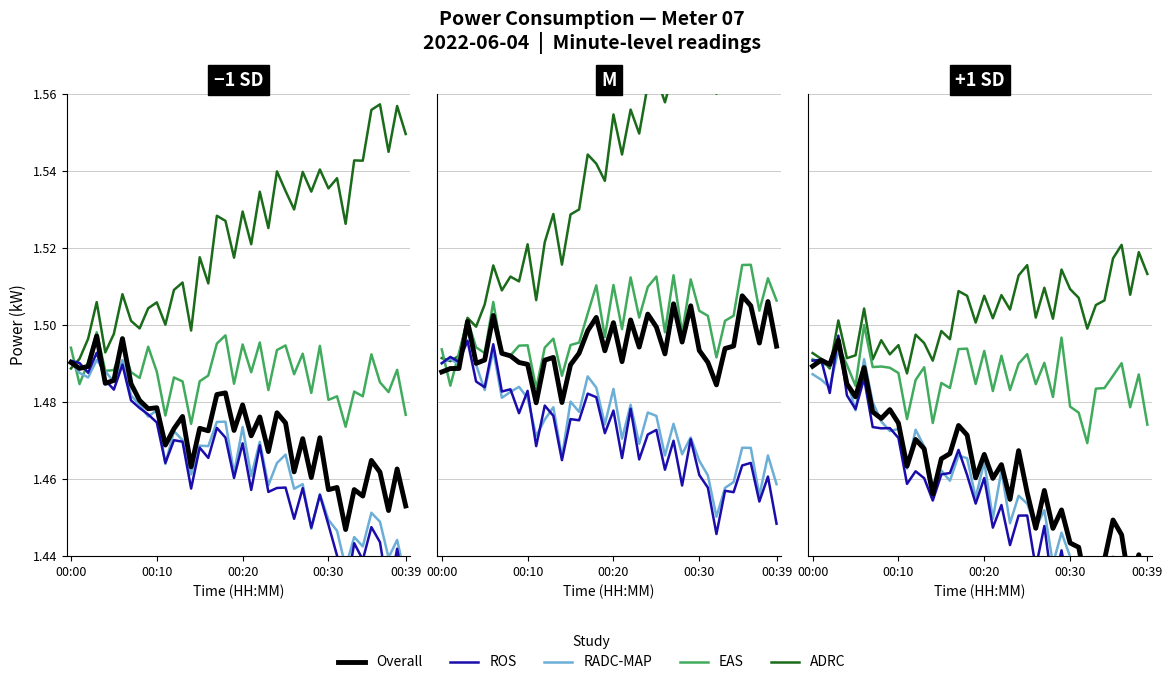

Reading left to right, extract all data points from this chart.

Overall: 1.5	1.5	1.5	1.5	1.5	1.5	1.5	1.5	1.5	1.5	1.5	1.5	1.5	1.5	1.5	1.5	1.5	1.5	1.5	1.5	1.5	1.5	1.5	1.5	1.5	1.5	1.4	1.5	1.4	1.5	1.4	1.4	1.4	1.4	1.4	1.4	1.4	1.4	1.4	1.4
ROS: 1.5	1.5	1.5	1.5	1.5	1.5	1.5	1.5	1.5	1.5	1.5	1.5	1.5	1.5	1.5	1.5	1.5	1.5	1.5	1.5	1.5	1.4	1.5	1.4	1.5	1.5	1.4	1.4	1.4	1.4	1.4	1.4	1.4	1.4	1.4	1.4	1.4	1.4	1.4	1.4
RADC-MAP: 1.5	1.5	1.5	1.5	1.5	1.5	1.5	1.5	1.5	1.5	1.5	1.5	1.5	1.5	1.5	1.5	1.5	1.5	1.5	1.5	1.5	1.4	1.5	1.4	1.5	1.5	1.4	1.5	1.4	1.4	1.4	1.4	1.4	1.4	1.4	1.4	1.4	1.4	1.4	1.4
EAS: 1.5	1.5	1.5	1.5	1.5	1.5	1.5	1.5	1.5	1.5	1.5	1.5	1.5	1.5	1.5	1.5	1.5	1.5	1.5	1.5	1.5	1.5	1.5	1.5	1.5	1.5	1.5	1.5	1.5	1.5	1.5	1.5	1.5	1.5	1.5	1.5	1.5	1.5	1.5	1.5
ADRC: 1.5	1.5	1.5	1.5	1.5	1.5	1.5	1.5	1.5	1.5	1.5	1.5	1.5	1.5	1.5	1.5	1.5	1.5	1.5	1.5	1.5	1.5	1.5	1.5	1.5	1.5	1.5	1.5	1.5	1.5	1.5	1.5	1.5	1.5	1.5	1.5	1.5	1.5	1.5	1.5